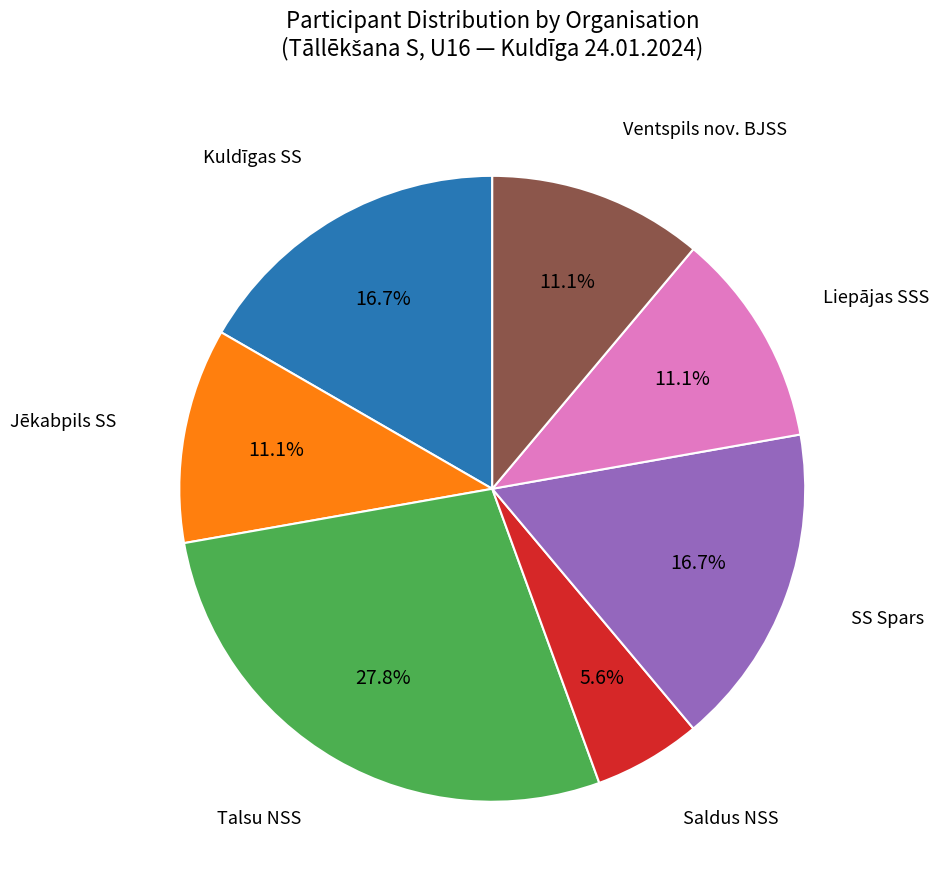

Does any single category account for the majority?

No